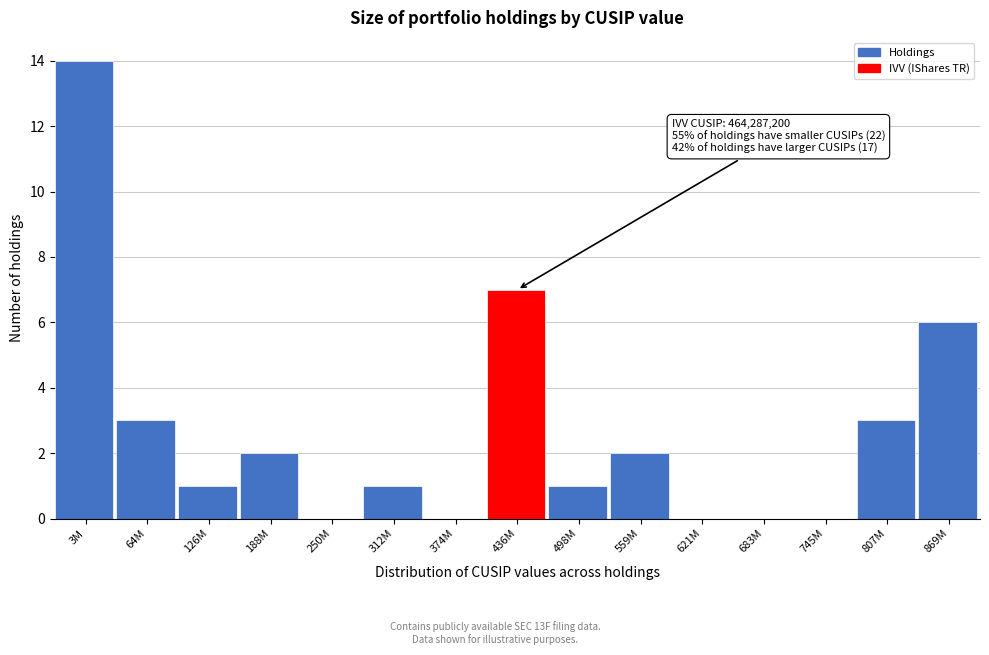

Reading right to left, what are all the values shown in this chart?

869M=6	807M=3	745M=0	683M=0	621M=0	559M=2	498M=1	436M=7	374M=0	312M=1	250M=0	188M=2	126M=1	64M=3	3M=14